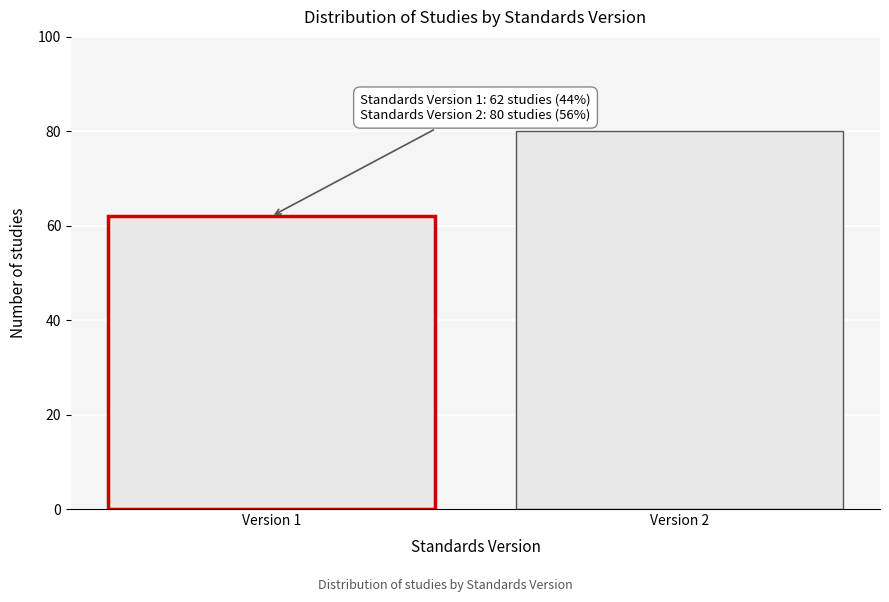

Reading right to left, what are all the values shown in this chart?

80	62